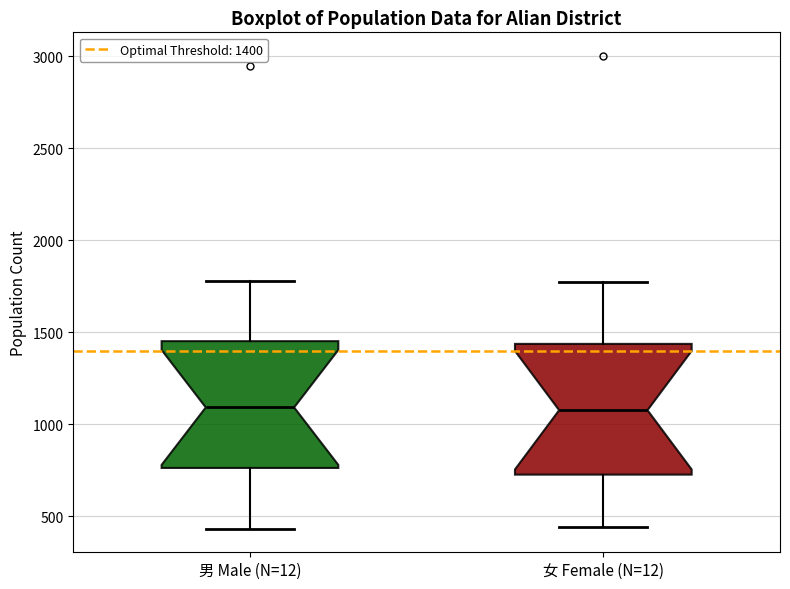

Where is the upper edge of the box for 女 Female (N=12) on the y-axis? The values are not printed on the chart, so give them approximately, as read against the axis.

1450